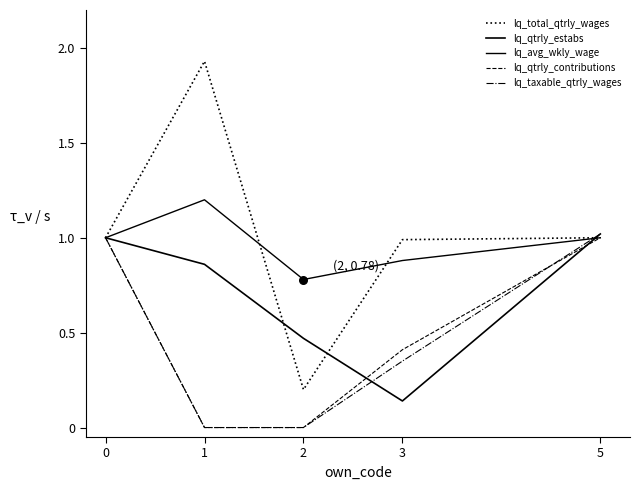

Does the chart have visible grid lines?

No